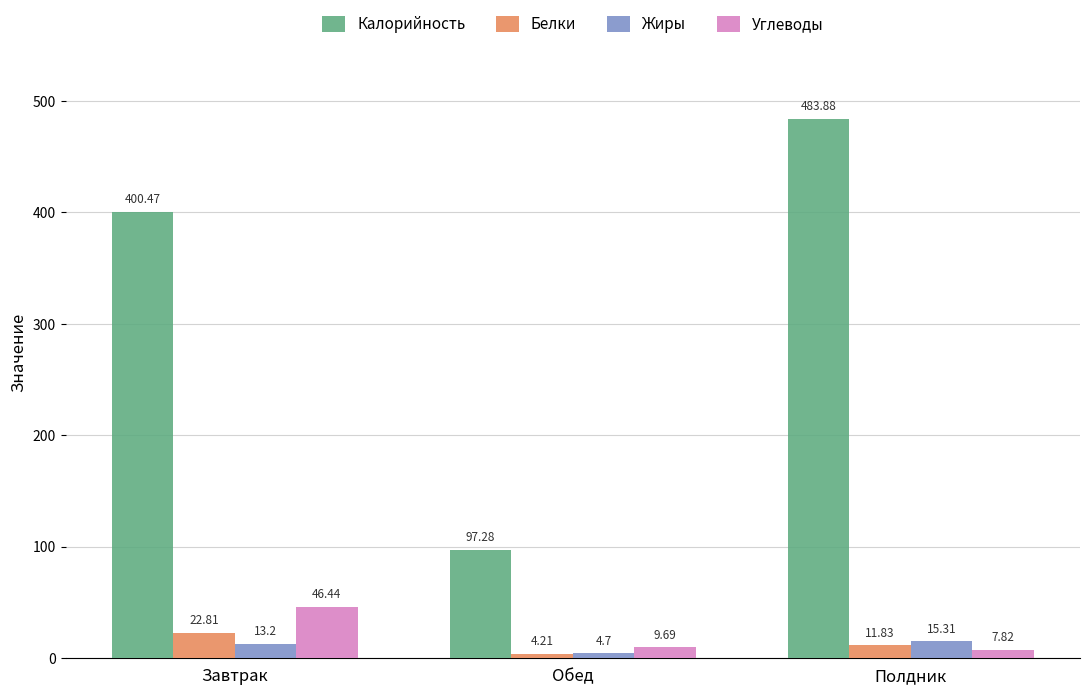

What position from the left is Завтрак?

1